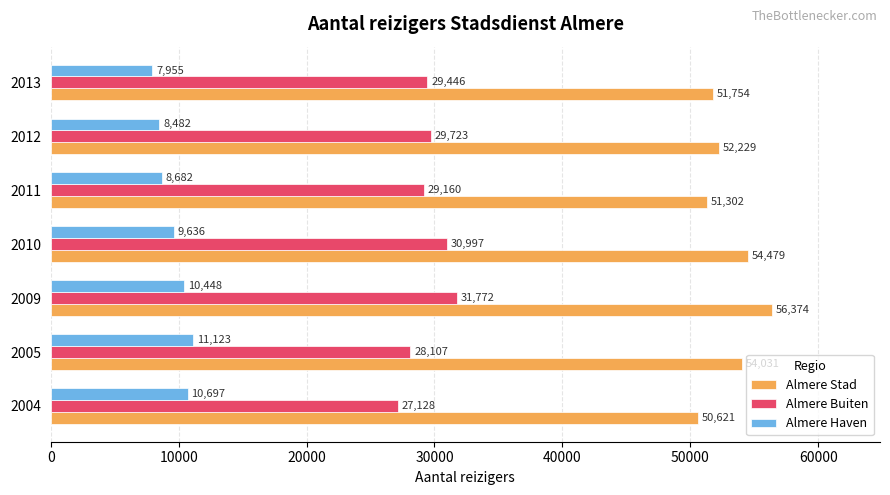

What is the difference between the second highest and minimum values in the Almere Stad series?

3858